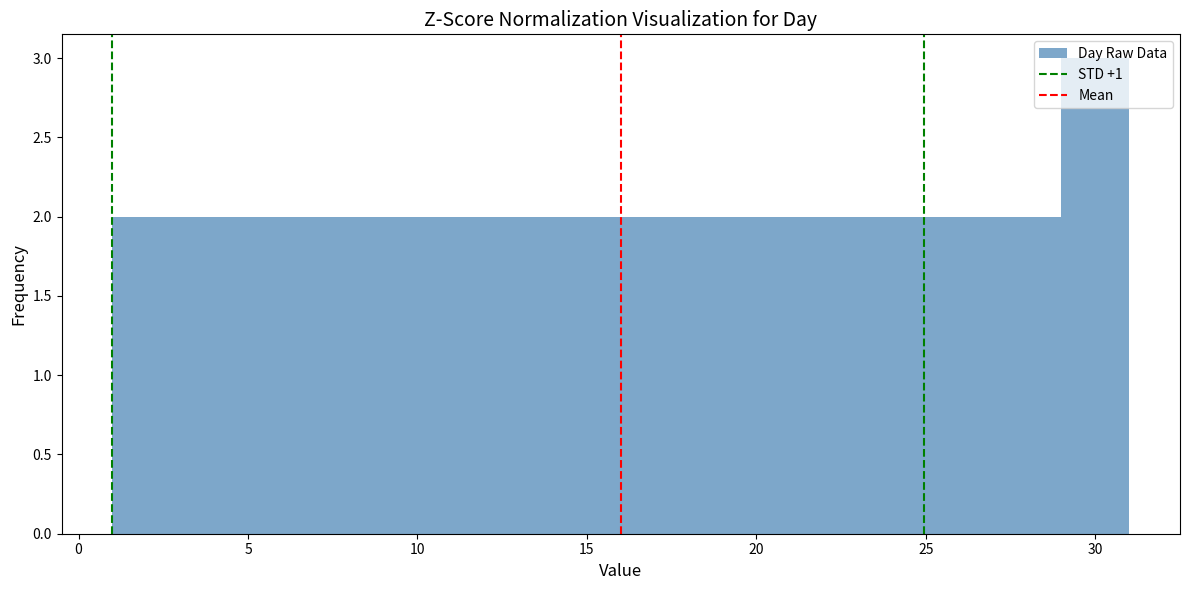

Reading left to right, list every bar in this chart as the range it spans on the x-axis followed by its height. The values are not printed on the chart, so give them approximately, as read against the axis.

1 to 3: 2
3 to 5: 2
5 to 7: 2
7 to 9: 2
9 to 11: 2
11 to 13: 2
13 to 15: 2
15 to 17: 2
17 to 19: 2
19 to 21: 2
21 to 23: 2
23 to 25: 2
25 to 27: 2
27 to 29: 2
29 to 31: 3